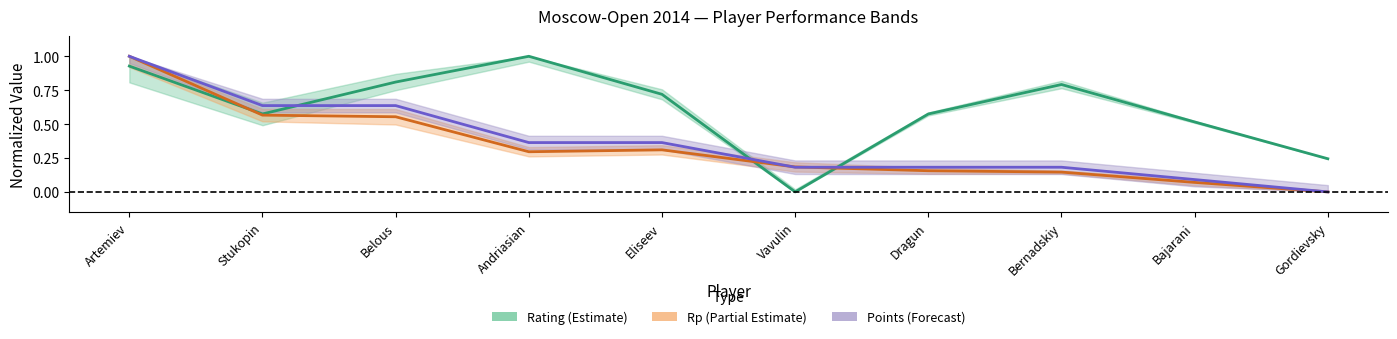

How many values in Points (norm.) are above zero?

9